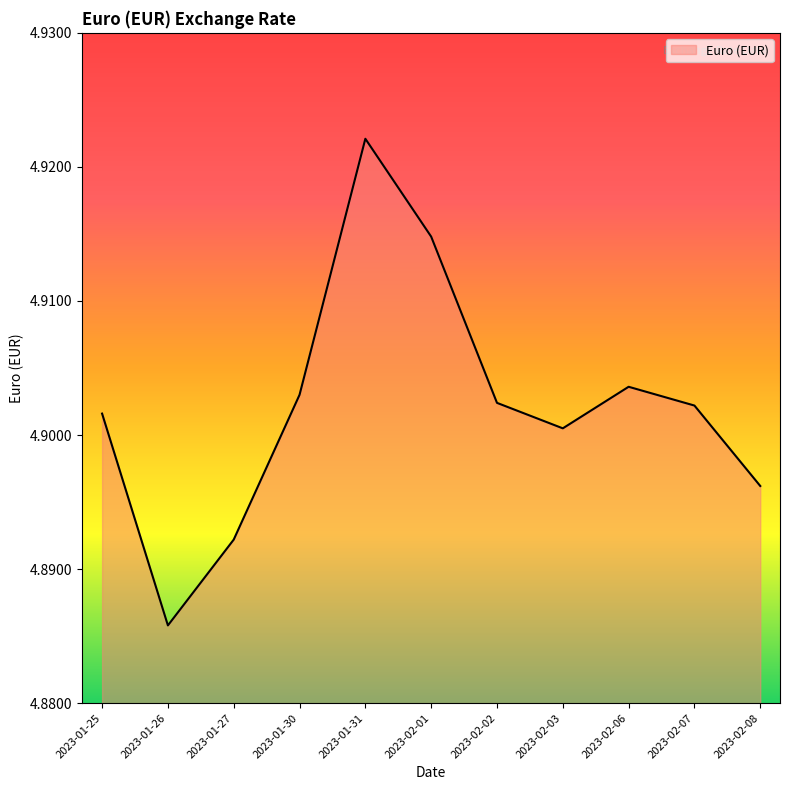

Which has a higher value, 2023-01-25 or 2023-01-26?

2023-01-25